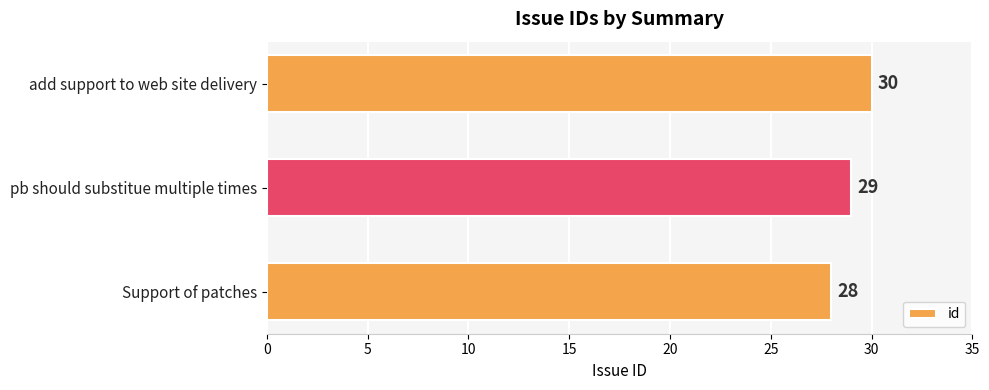

What is the greatest value displayed?

30